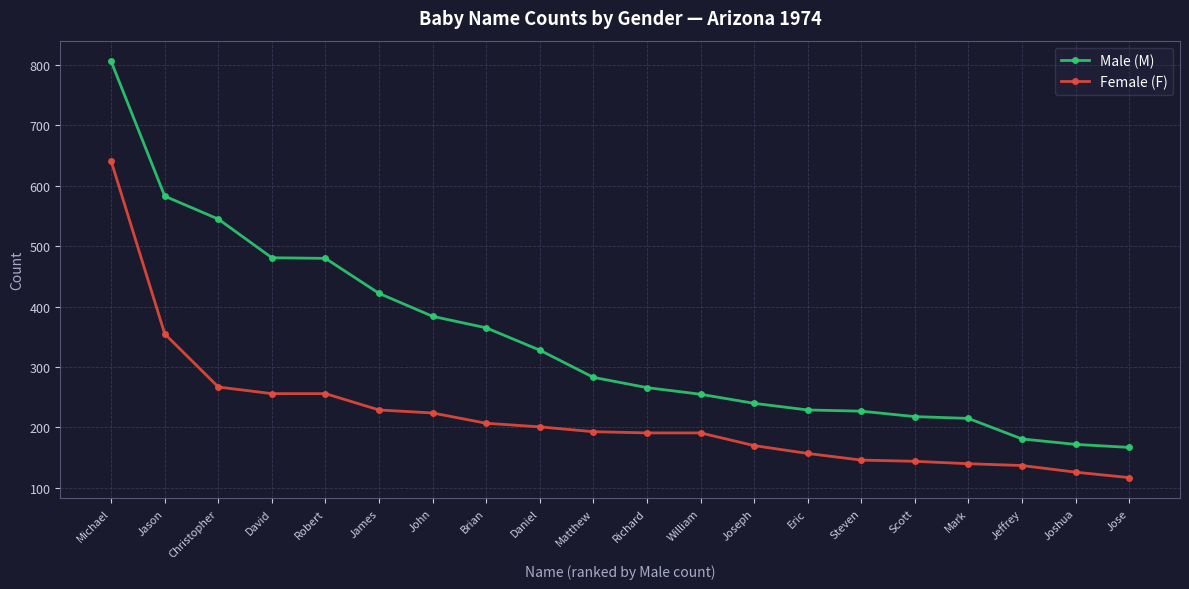

True or false: Female (F) and Male (M) intersect in this chart.

False